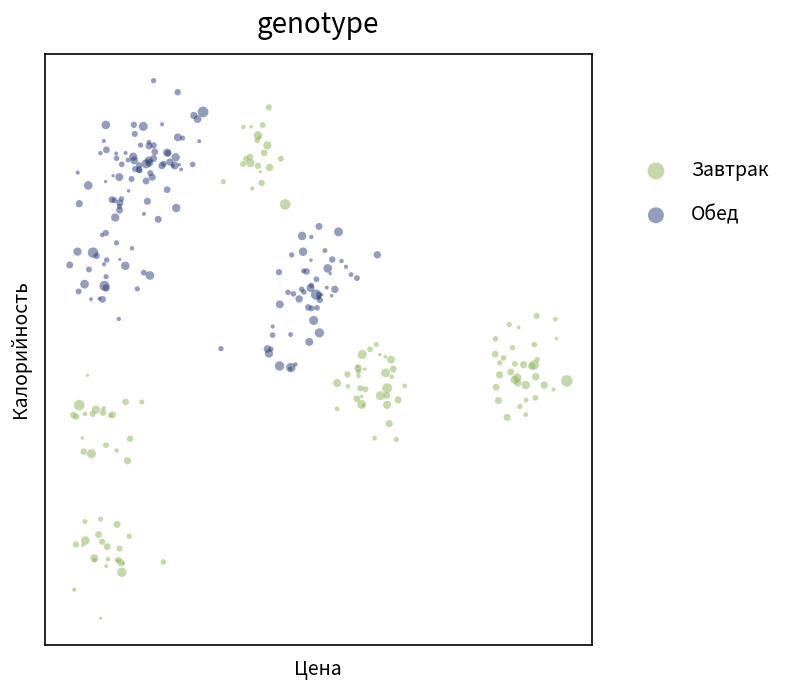

Which series has the largest Y range (max minus min)?

Завтрак